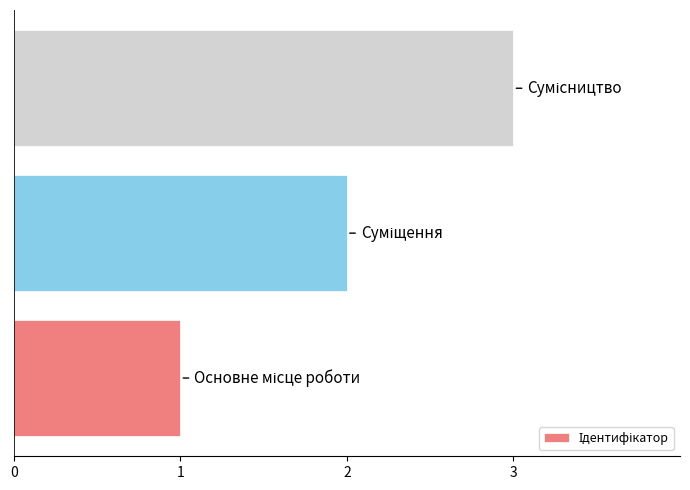

What is the sum of all values?

6